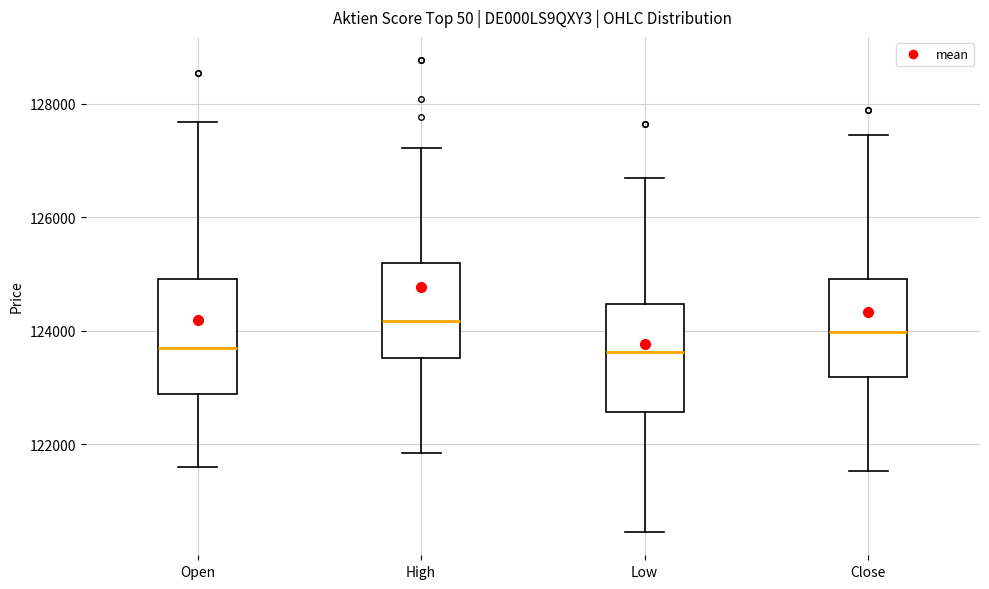

Reading left to right, transcribe this box plot: for each box, give where its median line is, the range the box spans, and where its two whiskers end, as read against the y-axis. The values are not printed on the chart, so give them approximately, as read against the axis.

Open: median 123800, box 122800 to 125000, whiskers 121600 to 127600
High: median 124200, box 123600 to 125200, whiskers 121800 to 127200
Low: median 123600, box 122600 to 124400, whiskers 120400 to 126600
Close: median 124000, box 123200 to 125000, whiskers 121600 to 127400